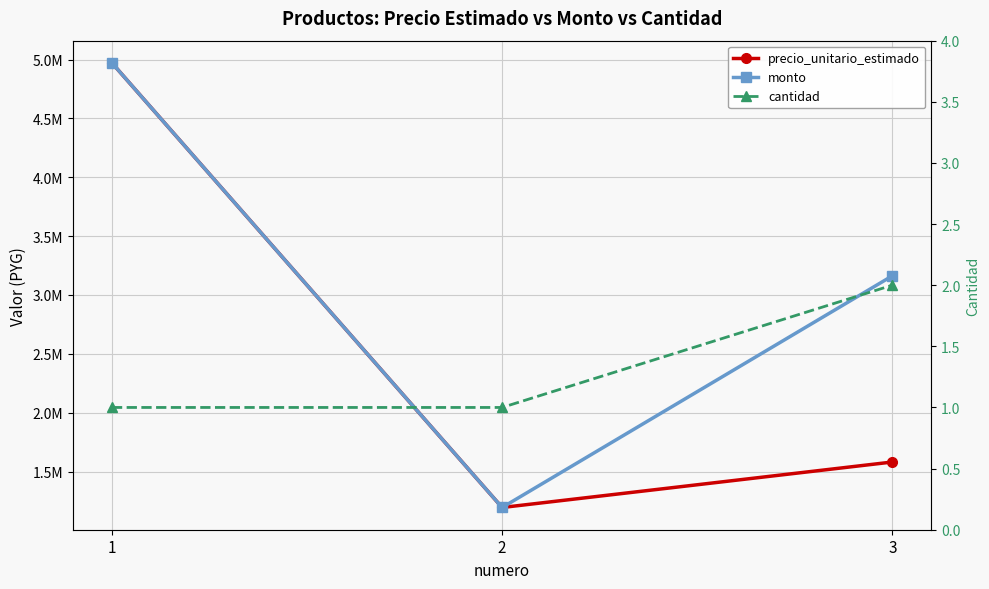

What is the sum of the monto values at 1 and 2?

6166250